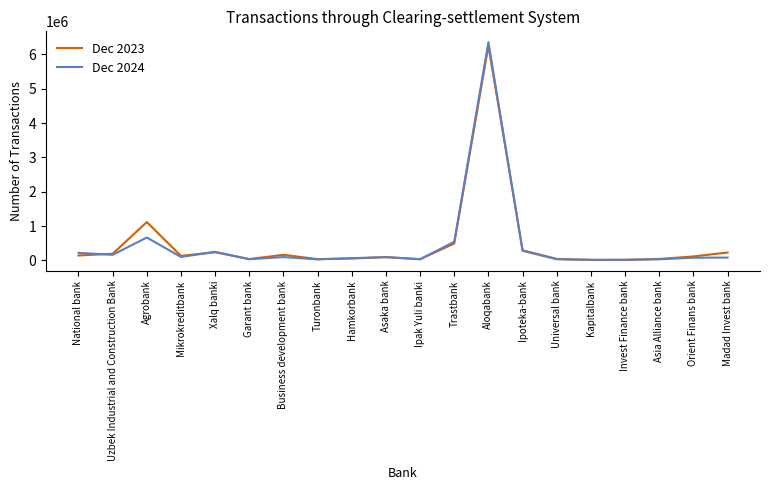

What is the greatest value displayed?

6355033